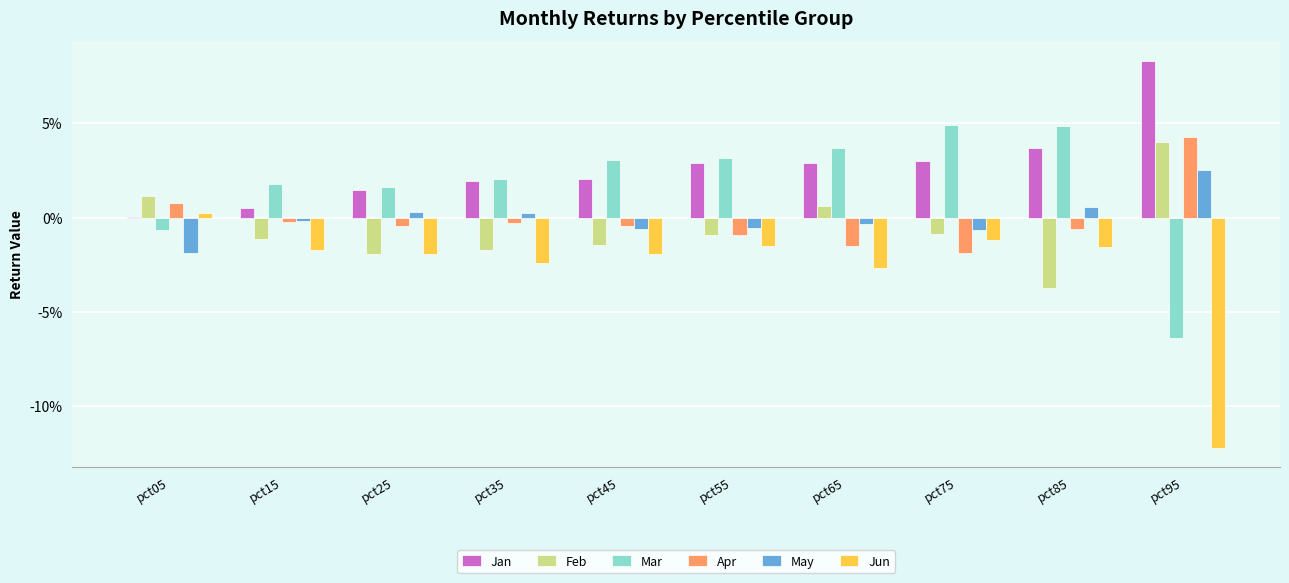

What are all the series names shown in the legend?

Jan, Feb, Mar, Apr, May, Jun